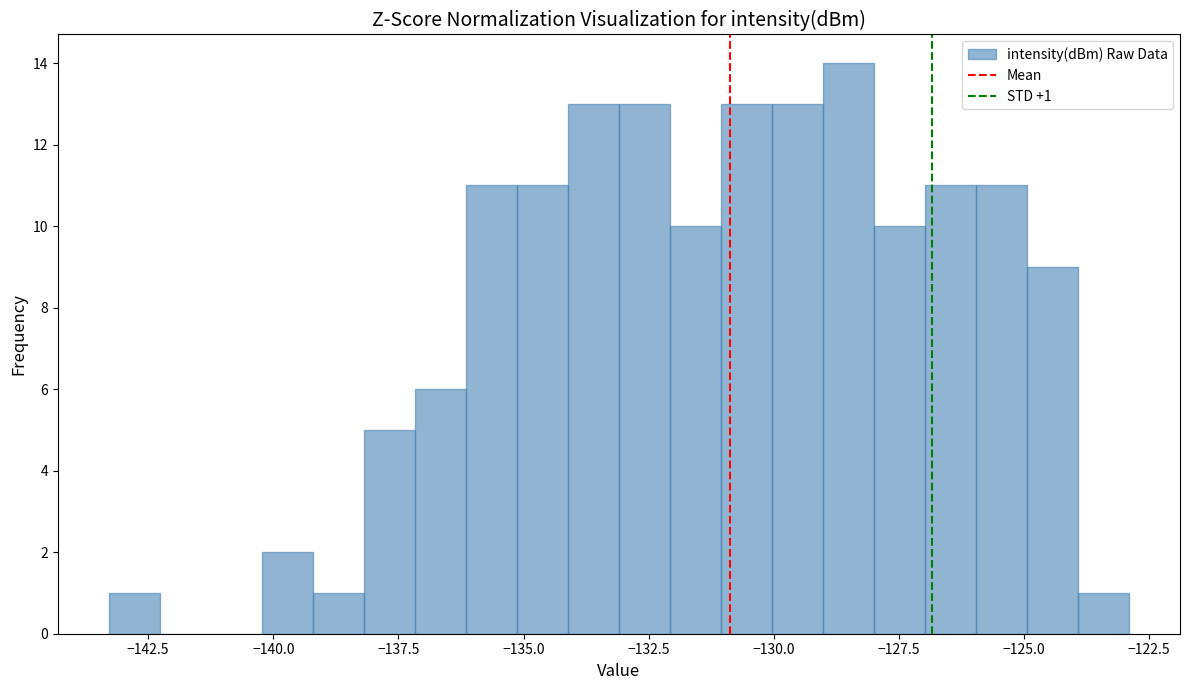

Around what value on the x-axis is the tallest bar? Give the approximate position of its centre, as read against the axis.

-128.5